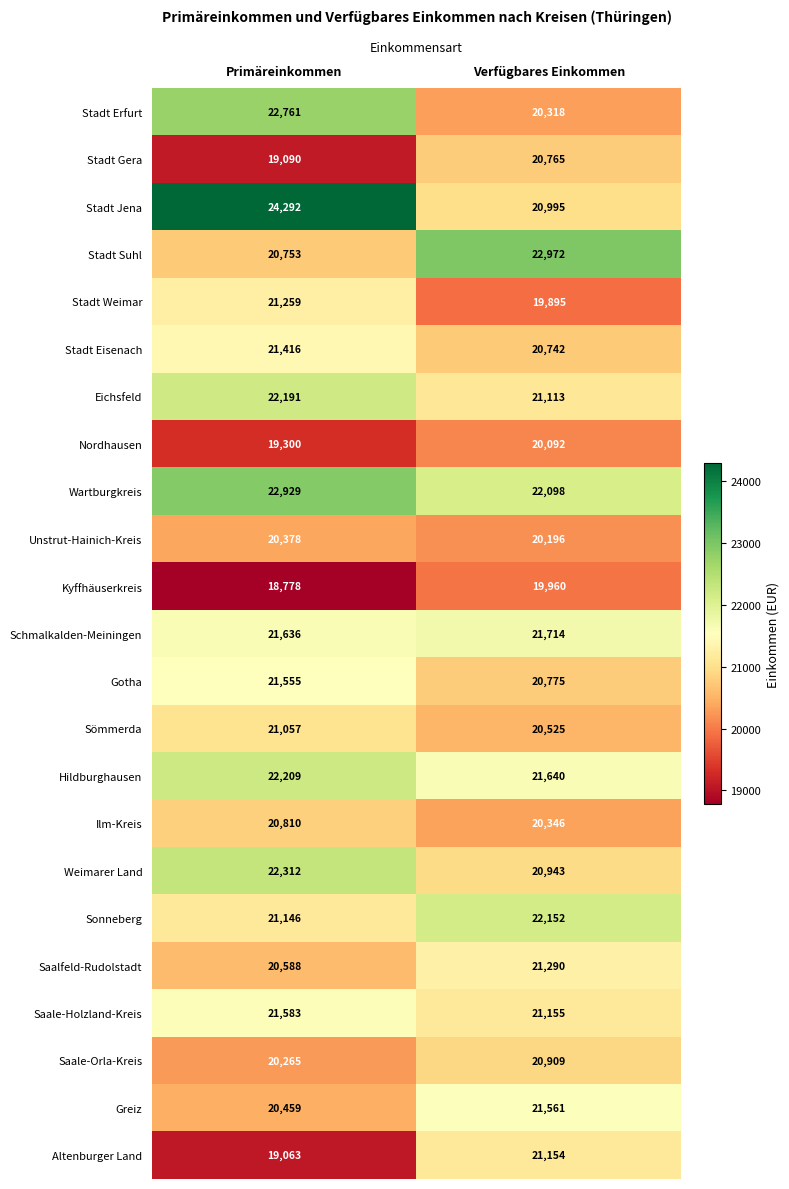

Is it true that Weimarer Land equals 22312 at Primäreinkommen?

True